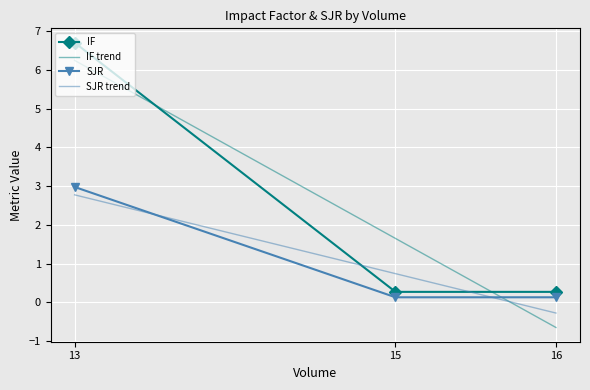

Rank the series by their maximum value, from highest to lowest.

IF, IF trend, SJR, SJR trend